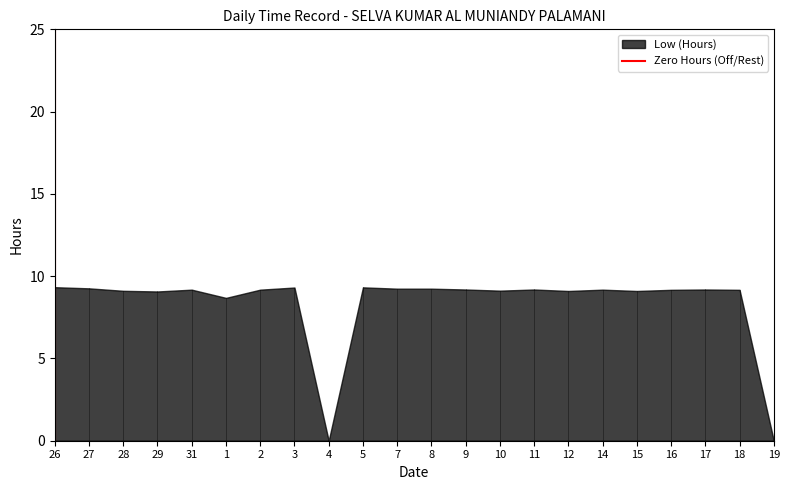

What is the maximum value shown in the chart?

9.3